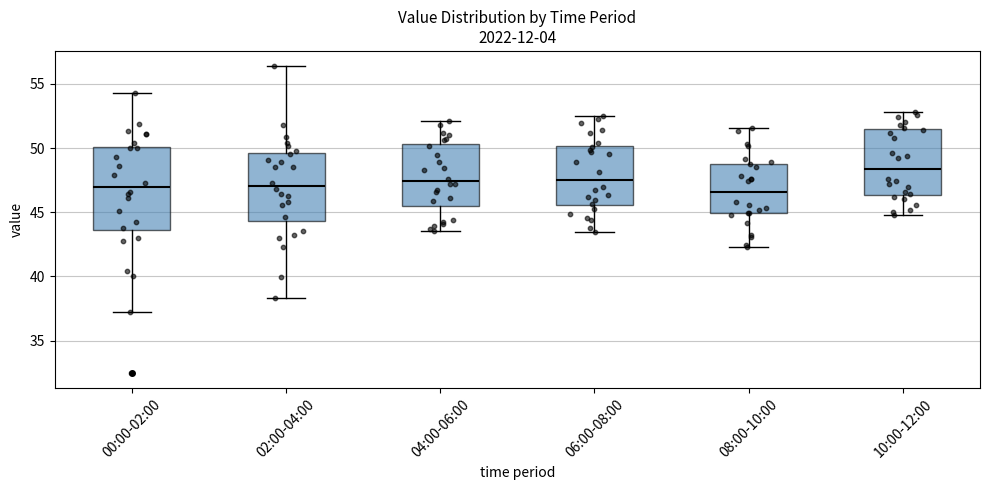

Which box is the tallest, from its lower edge to its upper edge?

00:00-02:00